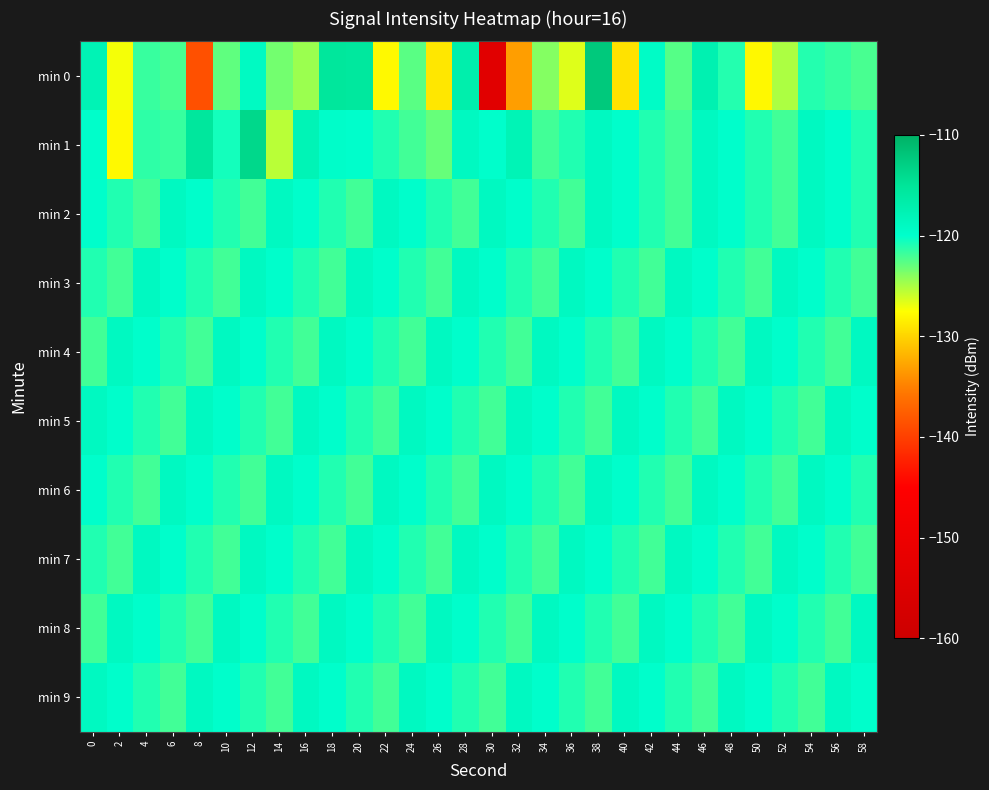

Reading left to right, transcribe all the data shown in this chart.

min 0: 0=-117.9	2=-127.2	4=-121.7	6=-122.1	8=-138.6	10=-122.9	12=-119.1	14=-123.5	16=-124.6	18=-115.5	20=-115.6	22=-127.8	24=-122.7	26=-128.9	28=-117.0	30=-153.6	32=-133.2	34=-123.9	36=-126.6	38=-112.2	40=-129.2	42=-119.5	44=-122.6	46=-117.5	48=-121.1	50=-127.9	52=-125.1	54=-121.1	56=-121.6	58=-122.2
min 1: 0=-119.9	2=-127.8	4=-121.3	6=-121.7	8=-115.6	10=-120.6	12=-113.8	14=-125.5	16=-117.9	18=-119.9	20=-120.0	22=-121.0	24=-122.0	26=-123.0	28=-119.0	30=-120.0	32=-118.0	34=-122.0	36=-121.0	38=-119.0	40=-120.0	42=-121.0	44=-122.0	46=-119.0	48=-120.0	50=-121.0	52=-122.0	54=-119.0	56=-120.0	58=-121.0
min 2: 0=-120.0	2=-121.0	4=-122.0	6=-119.0	8=-120.0	10=-121.0	12=-122.0	14=-119.0	16=-120.0	18=-121.0	20=-122.0	22=-119.0	24=-120.0	26=-121.0	28=-122.0	30=-119.0	32=-120.0	34=-121.0	36=-122.0	38=-119.0	40=-120.0	42=-121.0	44=-122.0	46=-119.0	48=-120.0	50=-121.0	52=-122.0	54=-119.0	56=-120.0	58=-121.0
min 3: 0=-121.0	2=-122.0	4=-119.0	6=-120.0	8=-121.0	10=-122.0	12=-119.0	14=-120.0	16=-121.0	18=-122.0	20=-119.0	22=-120.0	24=-121.0	26=-122.0	28=-119.0	30=-120.0	32=-121.0	34=-122.0	36=-119.0	38=-120.0	40=-121.0	42=-122.0	44=-119.0	46=-120.0	48=-121.0	50=-122.0	52=-119.0	54=-120.0	56=-121.0	58=-122.0
min 4: 0=-122.0	2=-119.0	4=-120.0	6=-121.0	8=-122.0	10=-119.0	12=-120.0	14=-121.0	16=-122.0	18=-119.0	20=-120.0	22=-121.0	24=-122.0	26=-119.0	28=-120.0	30=-121.0	32=-122.0	34=-119.0	36=-120.0	38=-121.0	40=-122.0	42=-119.0	44=-120.0	46=-121.0	48=-122.0	50=-119.0	52=-120.0	54=-121.0	56=-122.0	58=-119.0
min 5: 0=-119.0	2=-120.0	4=-121.0	6=-122.0	8=-119.0	10=-120.0	12=-121.0	14=-122.0	16=-119.0	18=-120.0	20=-121.0	22=-122.0	24=-119.0	26=-120.0	28=-121.0	30=-122.0	32=-119.0	34=-120.0	36=-121.0	38=-122.0	40=-119.0	42=-120.0	44=-121.0	46=-122.0	48=-119.0	50=-120.0	52=-121.0	54=-122.0	56=-119.0	58=-120.0
min 6: 0=-120.0	2=-121.0	4=-122.0	6=-119.0	8=-120.0	10=-121.0	12=-122.0	14=-119.0	16=-120.0	18=-121.0	20=-122.0	22=-119.0	24=-120.0	26=-121.0	28=-122.0	30=-119.0	32=-120.0	34=-121.0	36=-122.0	38=-119.0	40=-120.0	42=-121.0	44=-122.0	46=-119.0	48=-120.0	50=-121.0	52=-122.0	54=-119.0	56=-120.0	58=-121.0
min 7: 0=-121.0	2=-122.0	4=-119.0	6=-120.0	8=-121.0	10=-122.0	12=-119.0	14=-120.0	16=-121.0	18=-122.0	20=-119.0	22=-120.0	24=-121.0	26=-122.0	28=-119.0	30=-120.0	32=-121.0	34=-122.0	36=-119.0	38=-120.0	40=-121.0	42=-122.0	44=-119.0	46=-120.0	48=-121.0	50=-122.0	52=-119.0	54=-120.0	56=-121.0	58=-122.0
min 8: 0=-122.0	2=-119.0	4=-120.0	6=-121.0	8=-122.0	10=-119.0	12=-120.0	14=-121.0	16=-122.0	18=-119.0	20=-120.0	22=-121.0	24=-122.0	26=-119.0	28=-120.0	30=-121.0	32=-122.0	34=-119.0	36=-120.0	38=-121.0	40=-122.0	42=-119.0	44=-120.0	46=-121.0	48=-122.0	50=-119.0	52=-120.0	54=-121.0	56=-122.0	58=-119.0
min 9: 0=-119.0	2=-120.0	4=-121.0	6=-122.0	8=-119.0	10=-120.0	12=-121.0	14=-122.0	16=-119.0	18=-120.0	20=-121.0	22=-122.0	24=-119.0	26=-120.0	28=-121.0	30=-122.0	32=-119.0	34=-120.0	36=-121.0	38=-122.0	40=-119.0	42=-120.0	44=-121.0	46=-122.0	48=-119.0	50=-120.0	52=-121.0	54=-122.0	56=-119.0	58=-120.0